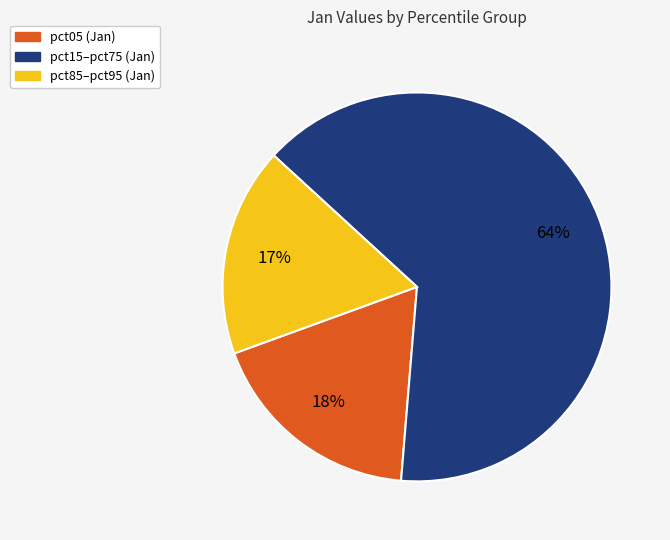

To the nearest percent, what is the difference between the largest and smallest slice percentages?

47%